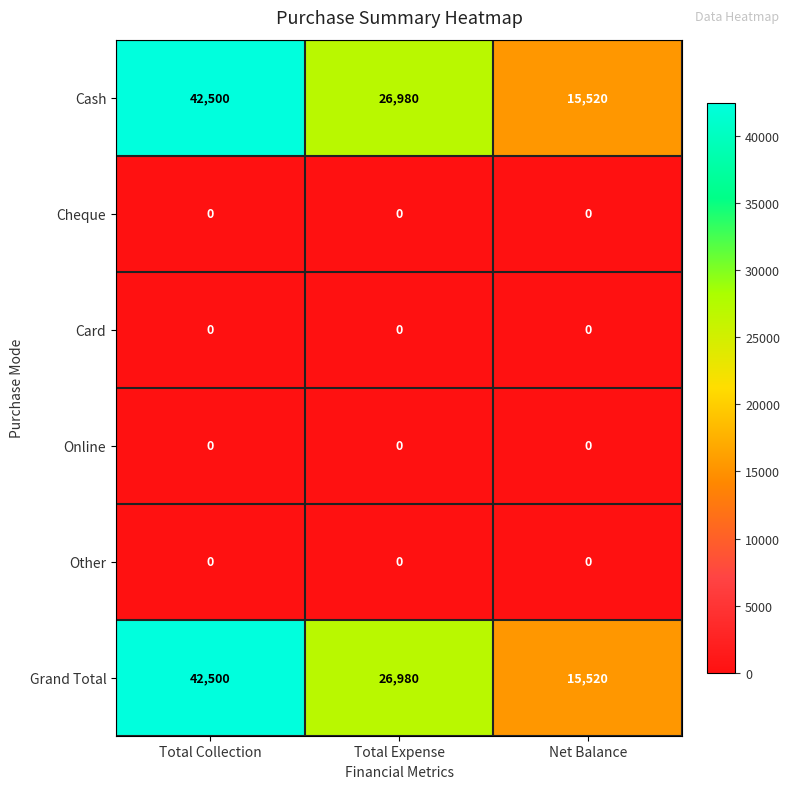

At how many categories does at least one series exceed 16015?

2